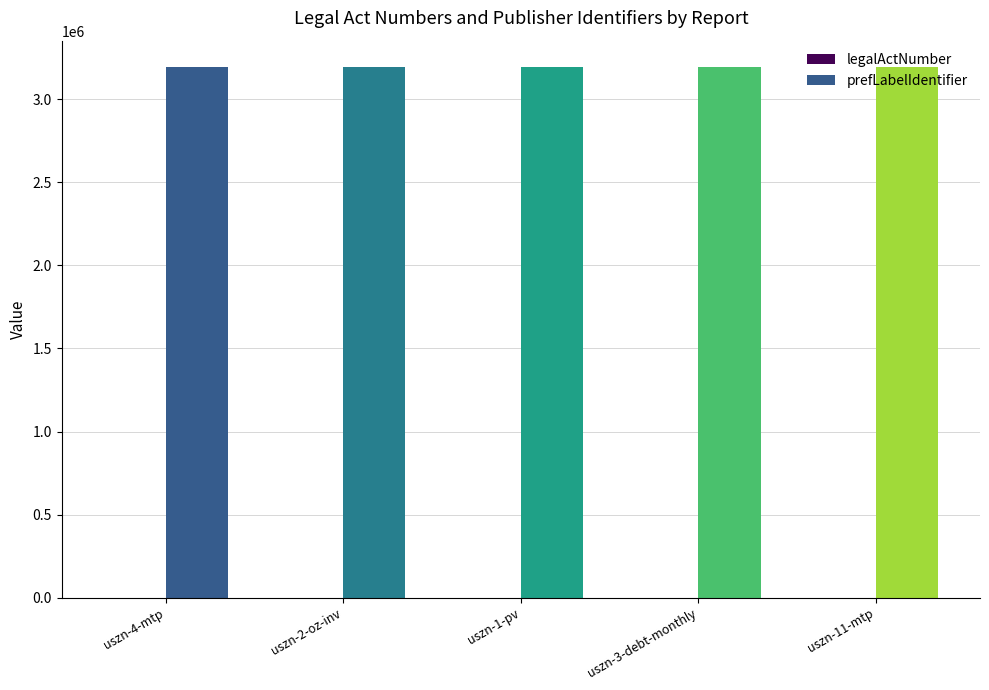

What is the highest value of the prefLabelIdentifier series?

3193643